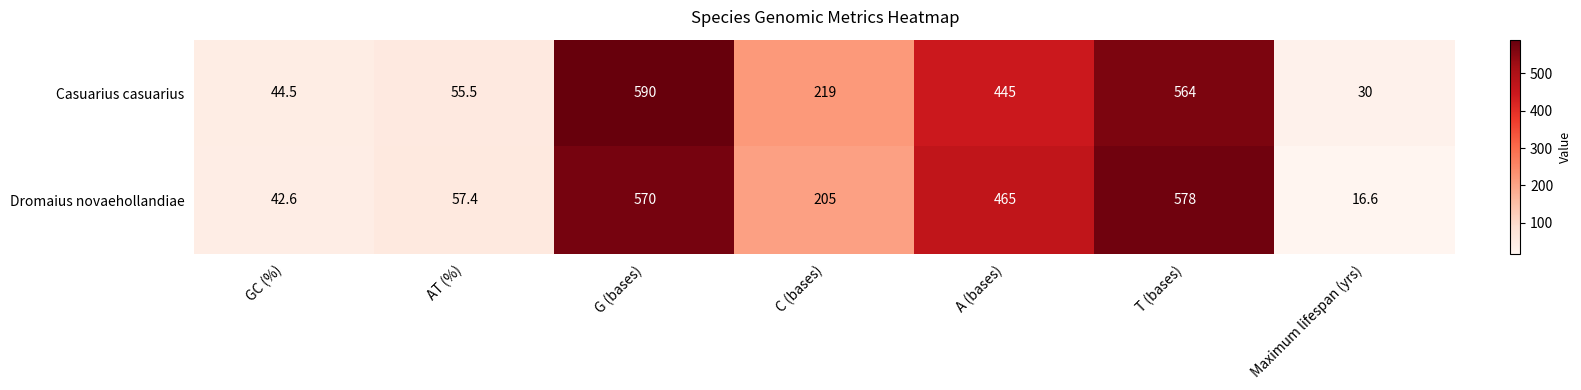

What is the difference between the highest and lowest values at GC (%)?

1.9